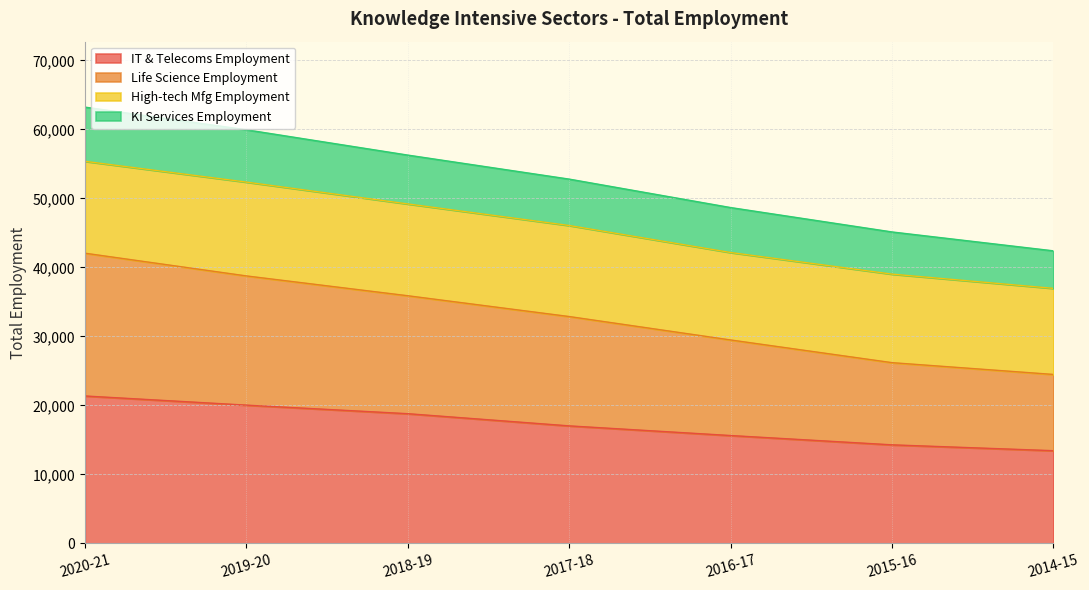

Which has a higher value, 2017-18 or 2018-19?

2018-19